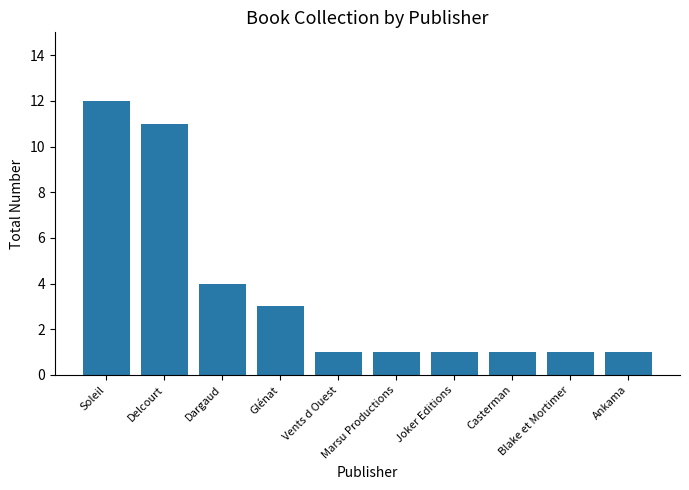

What is the greatest value displayed?

12